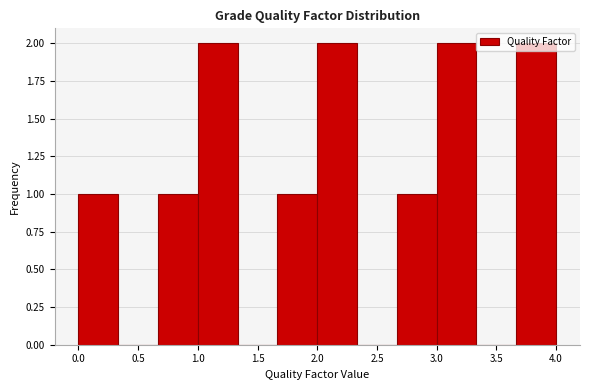

How tall is the bar that spans 0.65 to 1.00 on the x-axis? Neither the bar edges nor the heights are printed on the chart, so give them approximately, as read against the axes.

1